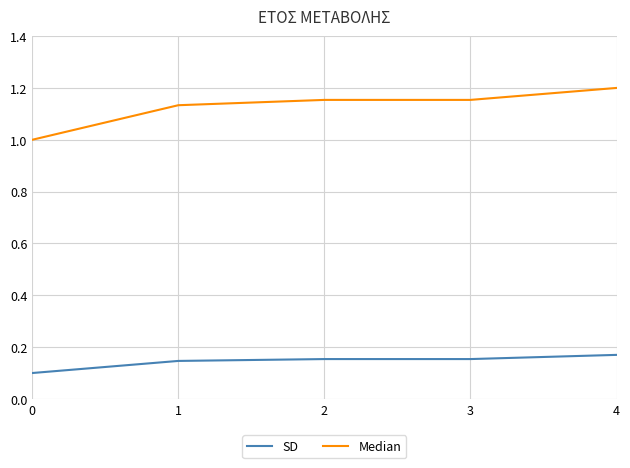

At which category does the chart reach its peak across all series?

4